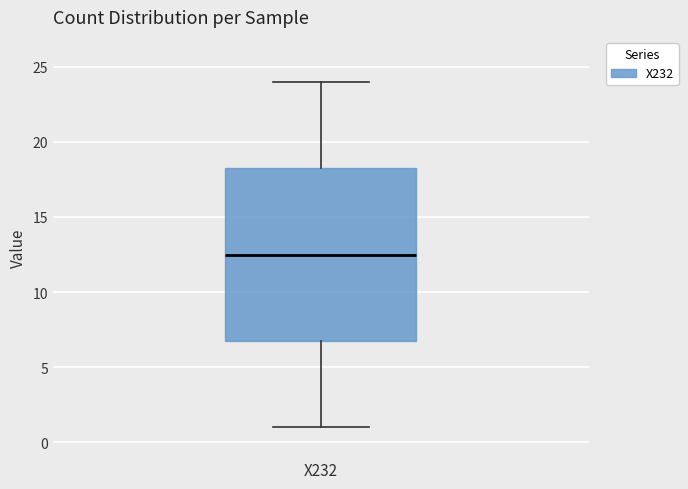

Transcribe this box plot: give where the median line is, the range the box spans, and where the two whiskers end, as read against the y-axis. The values are not printed on the chart, so give them approximately, as read against the axis.

median 12.5, box 7.0 to 18.5, whiskers 1.0 to 24.0